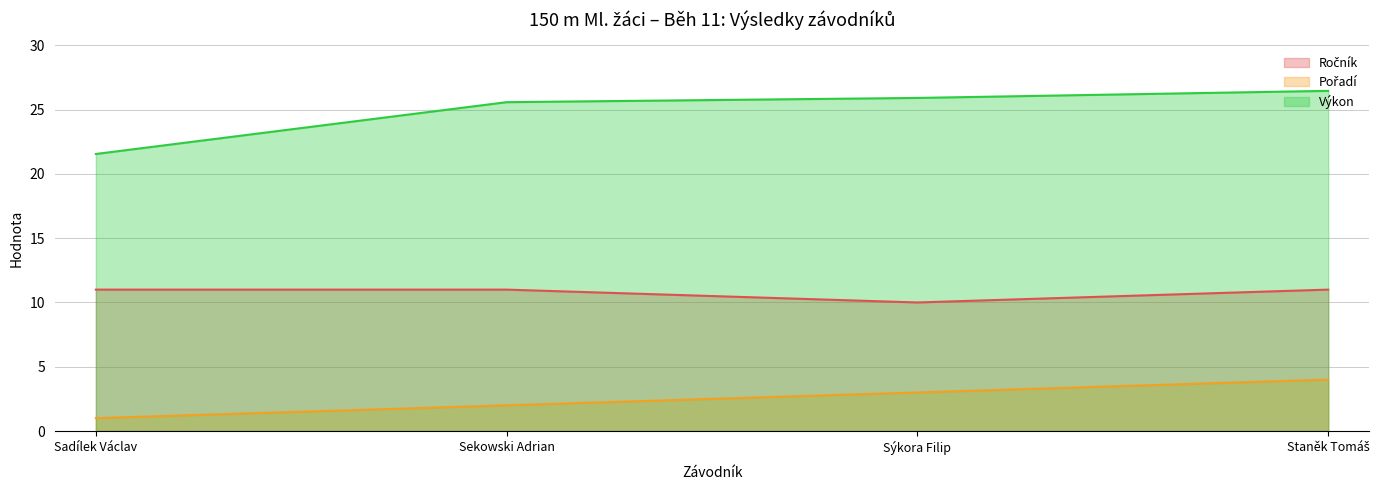

Between Sekowski Adrian and Staněk Tomáš, which series saw the biggest shift?

Pořadí